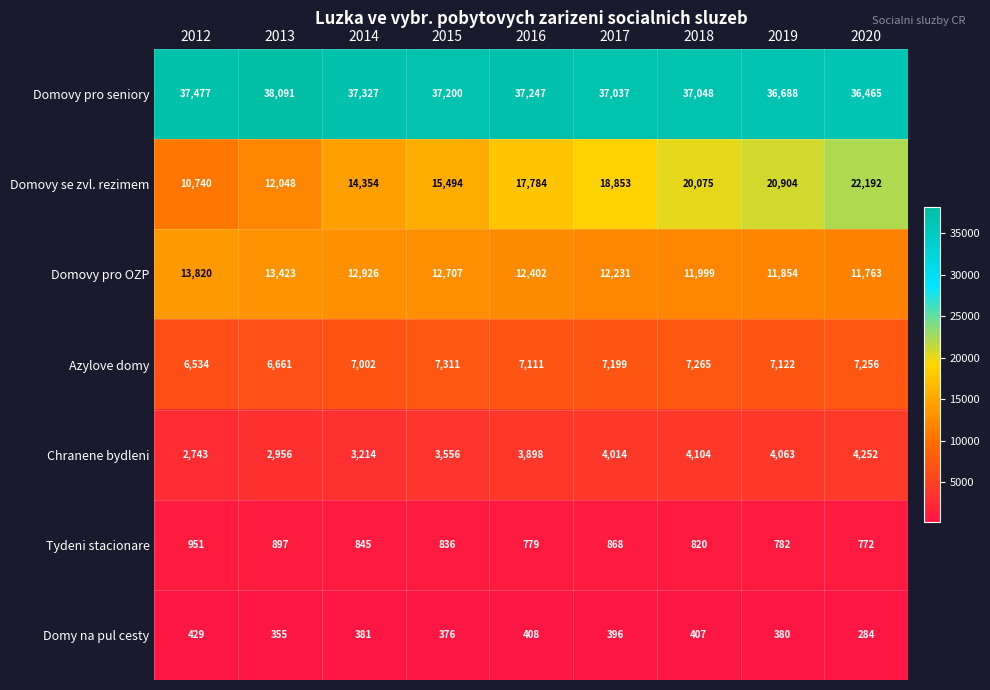

List the labels in order of Domovy pro seniory value, largest first.

2013, 2012, 2014, 2016, 2015, 2018, 2017, 2019, 2020